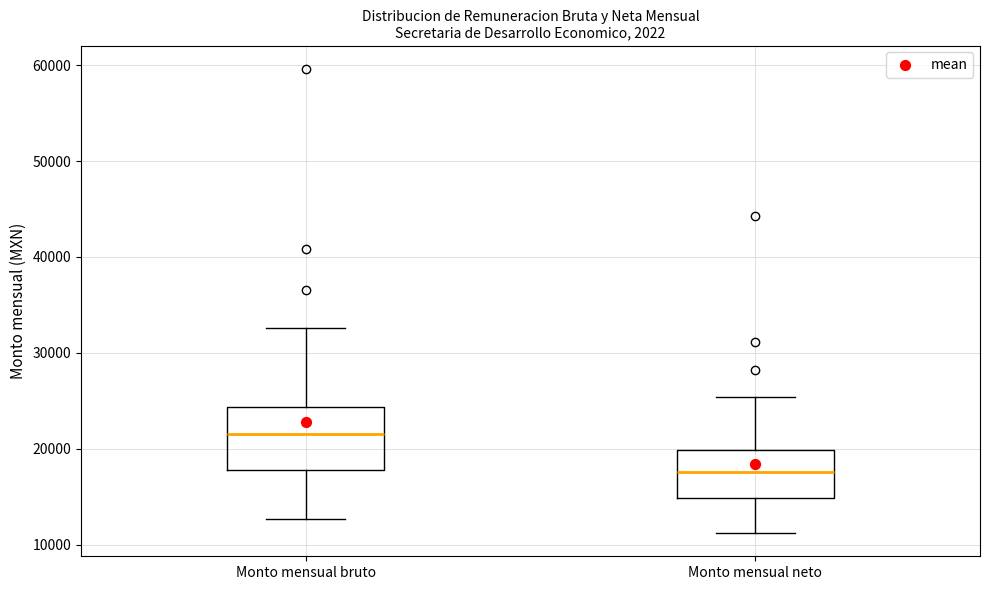

Reading left to right, read every box against the y-axis: the position of its median line, the range the box covers, and the ends of its whiskers. The values are not printed on the chart, so give them approximately, as read against the axis.

Monto mensual bruto: median 22000, box 18000 to 24000, whiskers 13000 to 33000
Monto mensual neto: median 18000, box 15000 to 20000, whiskers 11000 to 25000